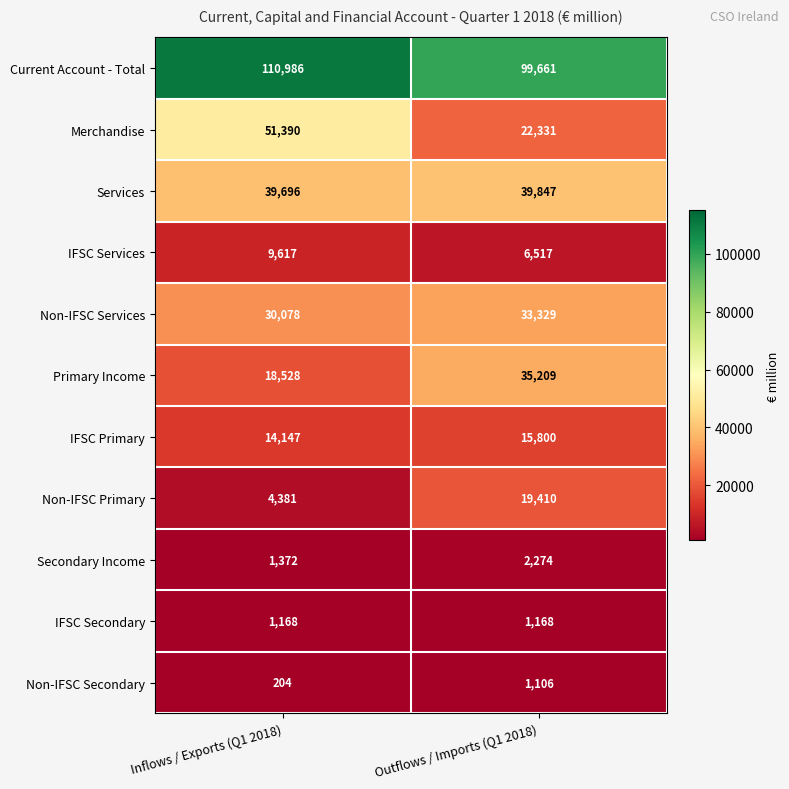

What is the difference between the highest and lowest values at Inflows / Exports (Q1 2018)?

110782